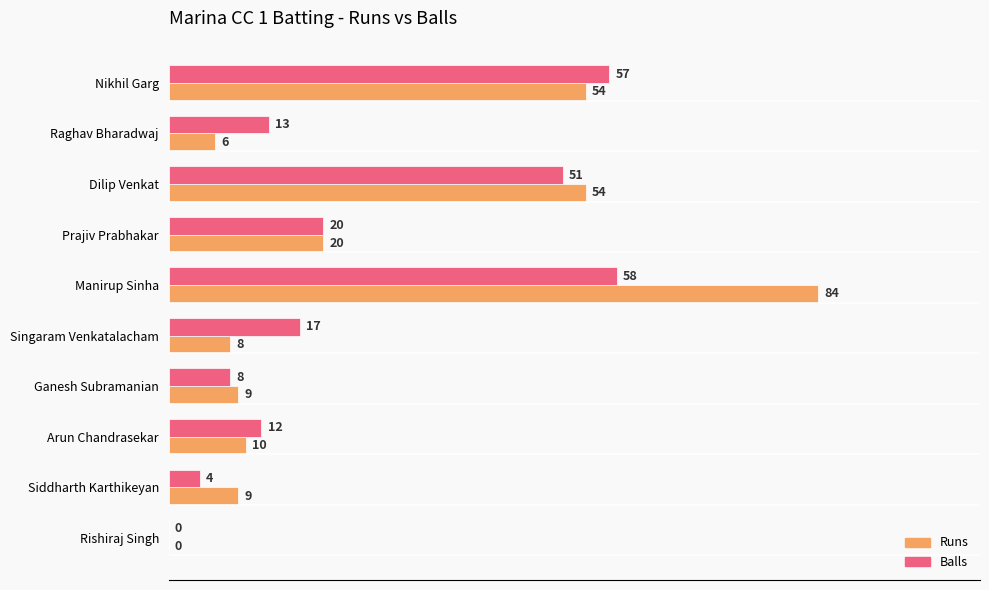

The value of Balls at Rishiraj Singh is 38. True or false?

False